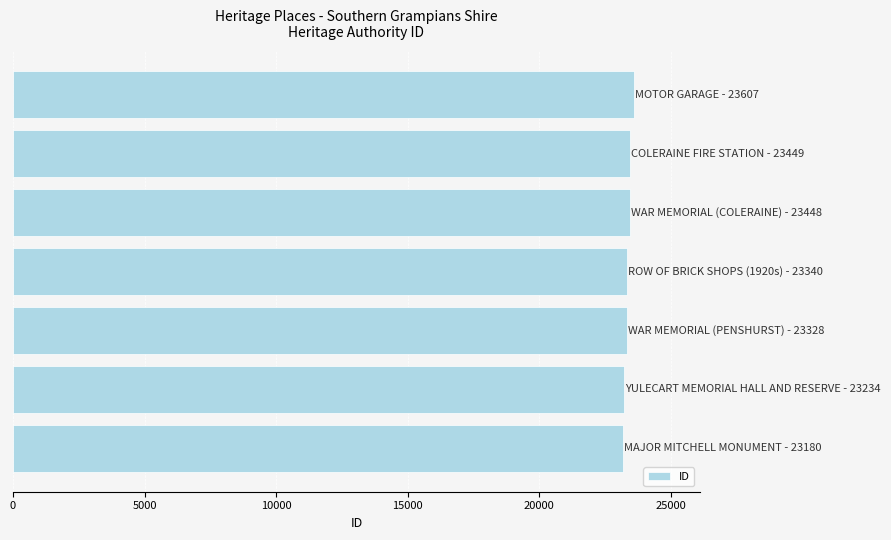

What is the minimum value shown in the chart?

23180